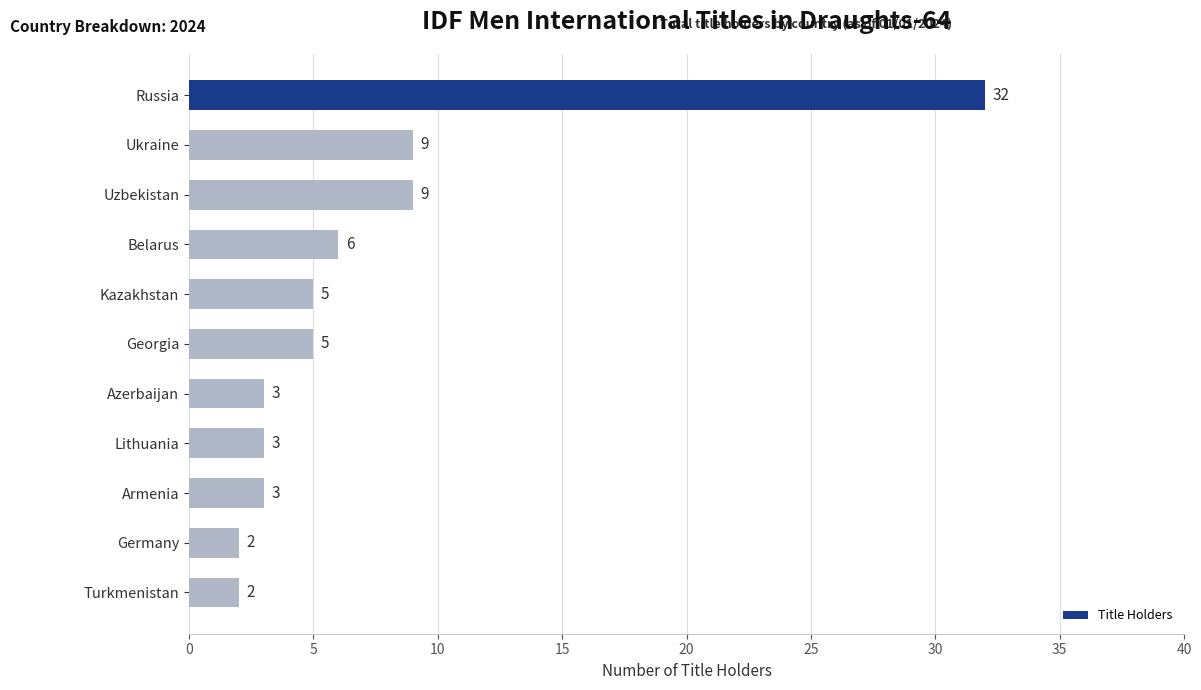

The value at Ukraine is 14. True or false?

False